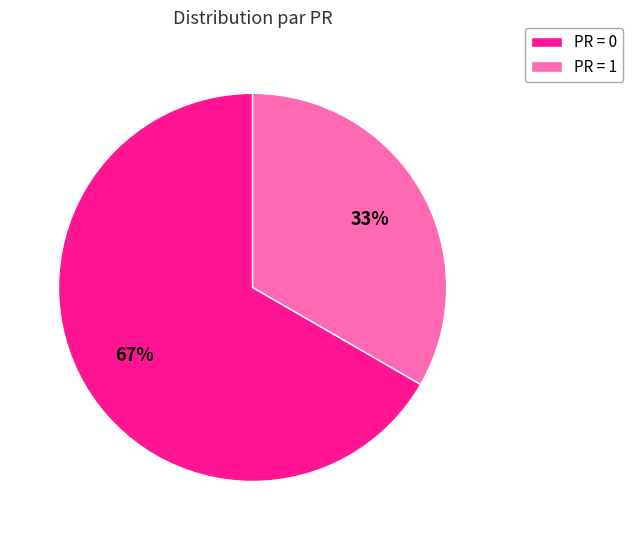

Which slice is the smallest?

PR = 1